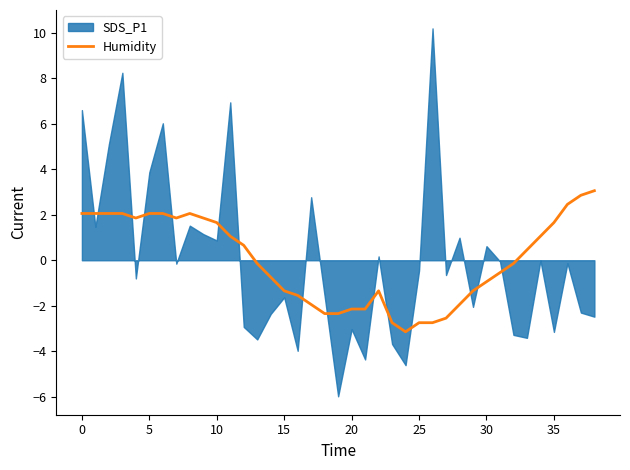

What is the minimum value for Humidity?

-3.1